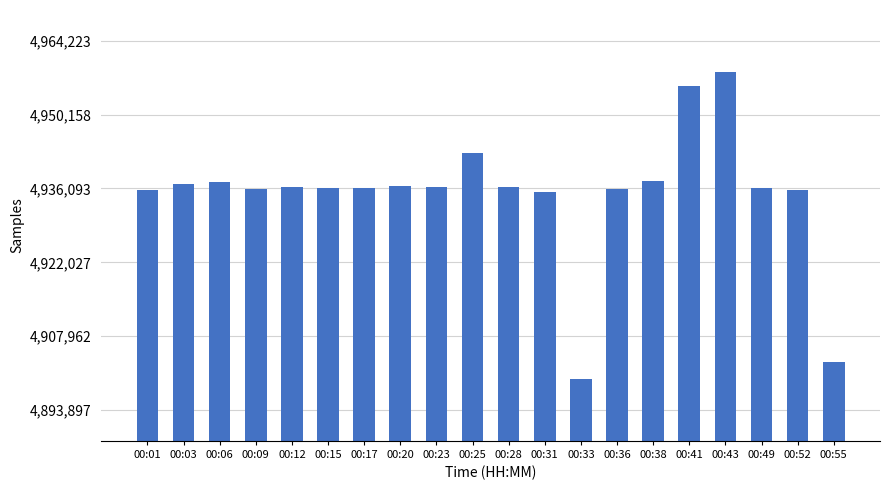

What is the ratio of the value at 00:12 to the value at 00:06?

1.0